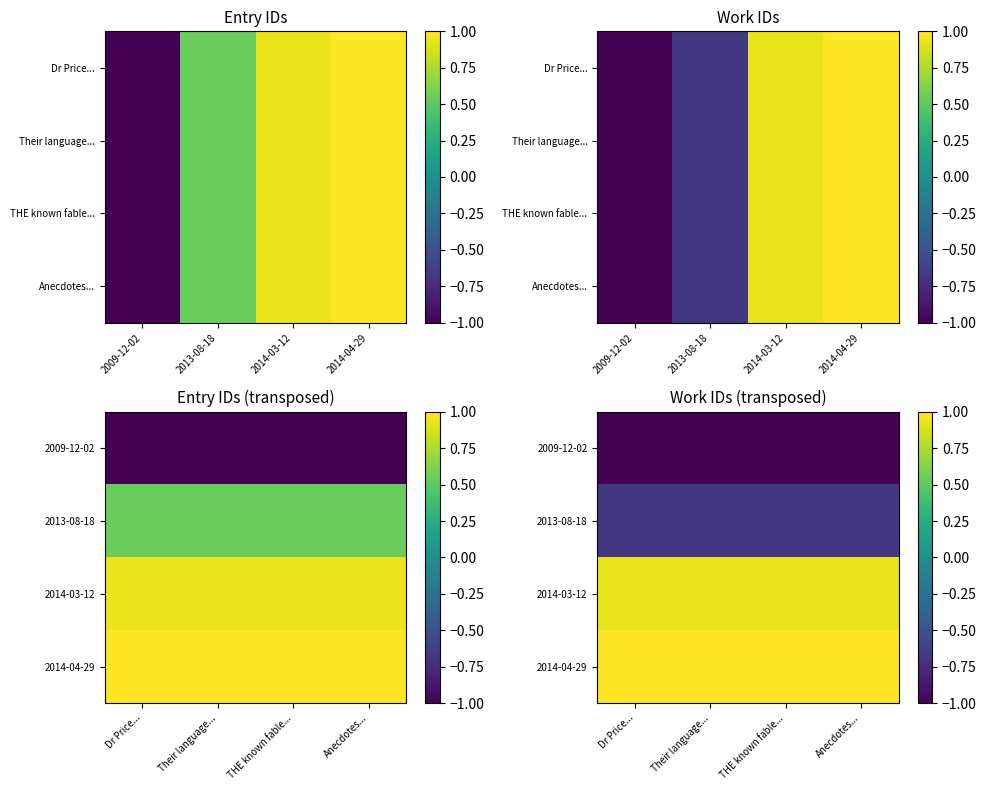

At which label does 2014-04-29 reach its minimum?

Dr Price...